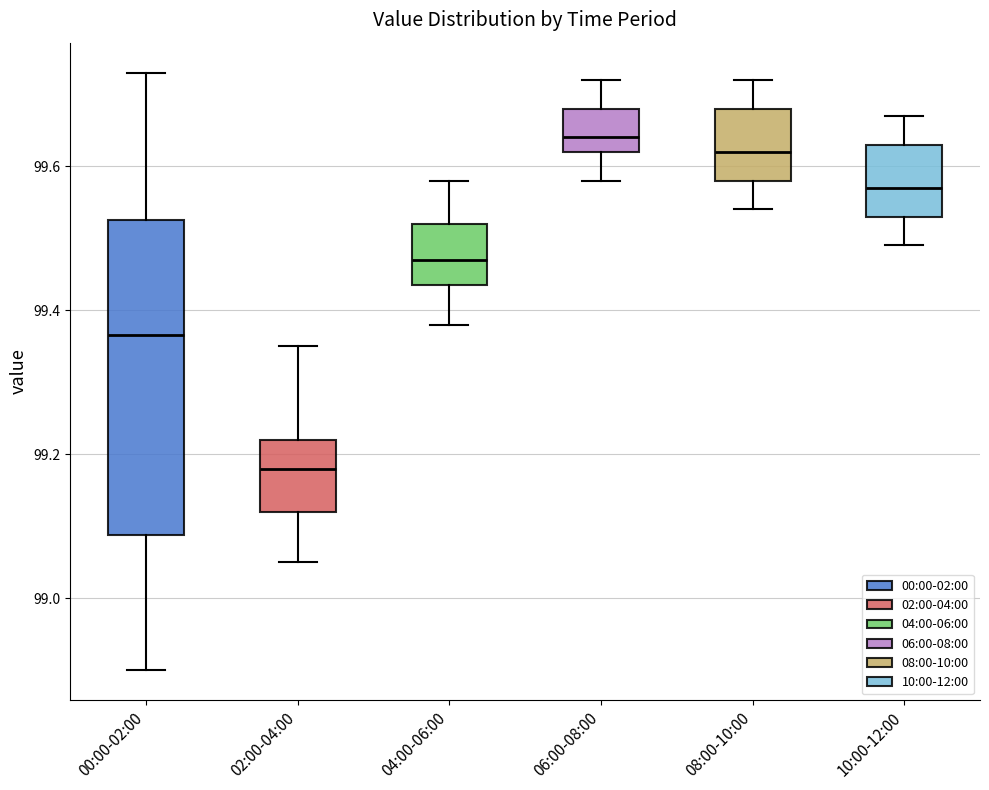

Which box is the tallest, from its lower edge to its upper edge?

00:00-02:00